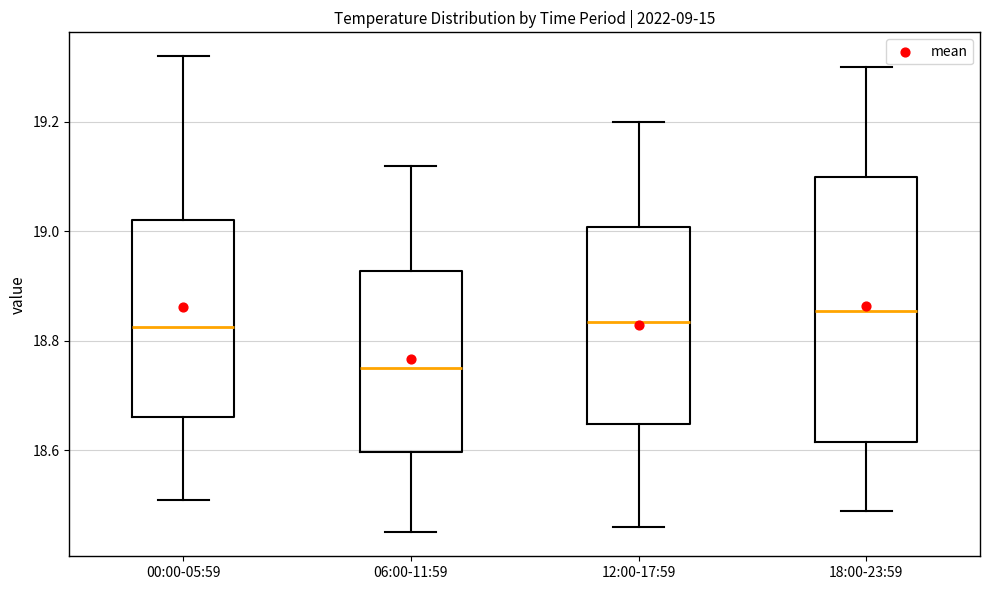

Comparing the boxes themselves (not the whiskers), which one is the tallest?

18:00-23:59